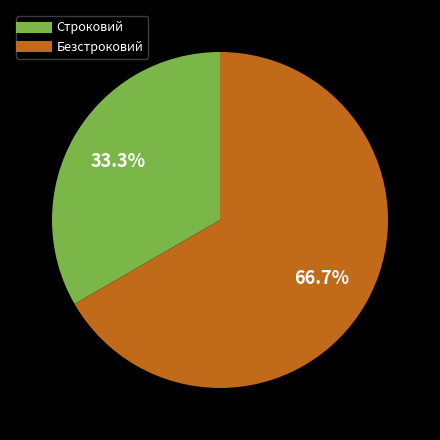

Combined, what portion of the pie is Безстроковий and Строковий?

100.0%